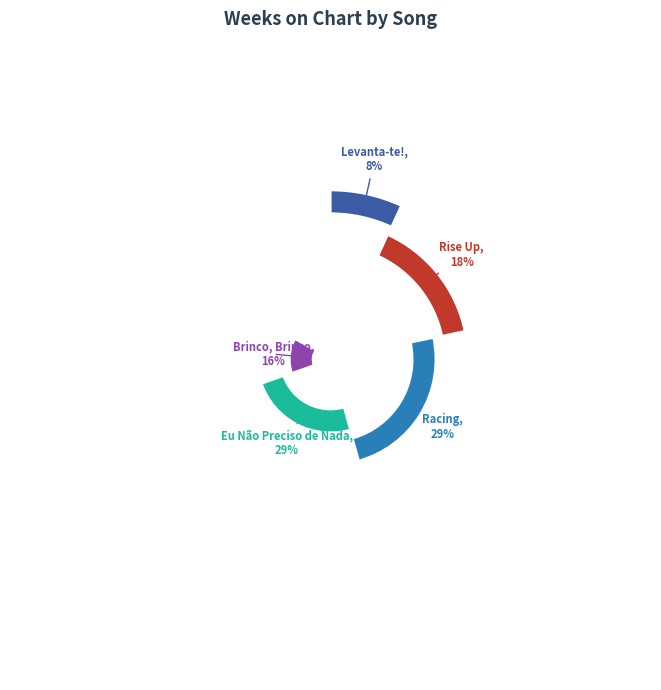

Which category has the biggest portion of the pie?

Racing (Infraction Music)